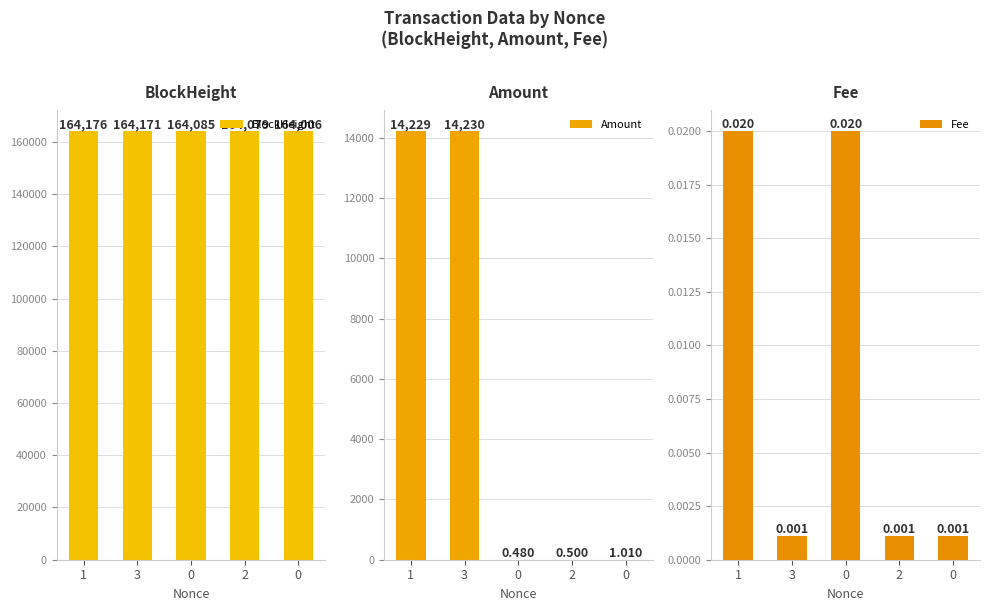

Reading left to right, what are all the values shown in this chart?

BlockHeight: 1=164176.0	3=164171.0	0=164085.0	2=164079.0	0=164006.0
Amount: 1=14230.0	3=14230.0	0=0.5	2=0.5	0=1.0
Fee: 1=0.0	3=0.0	0=0.0	2=0.0	0=0.0